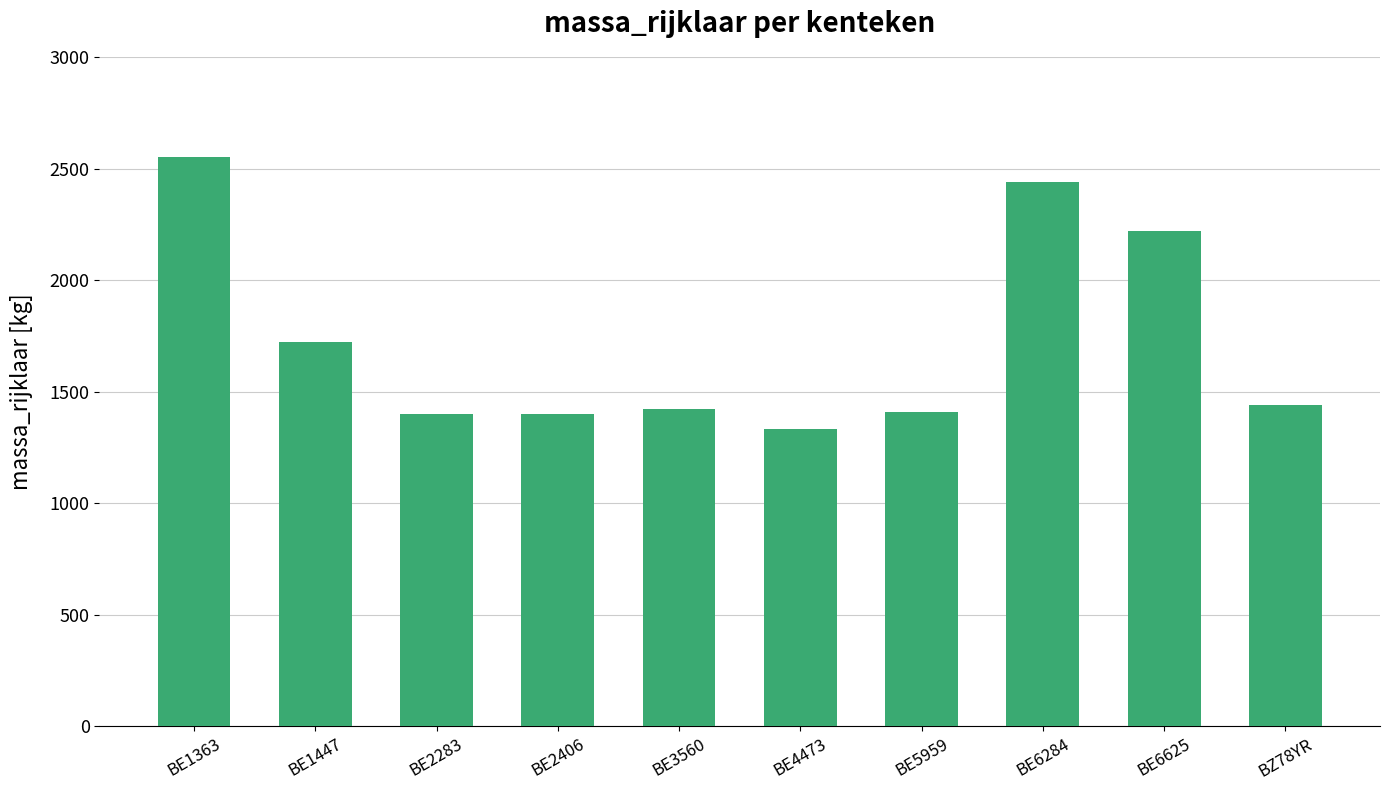

The value at BZ78YR is 1440. True or false?

True